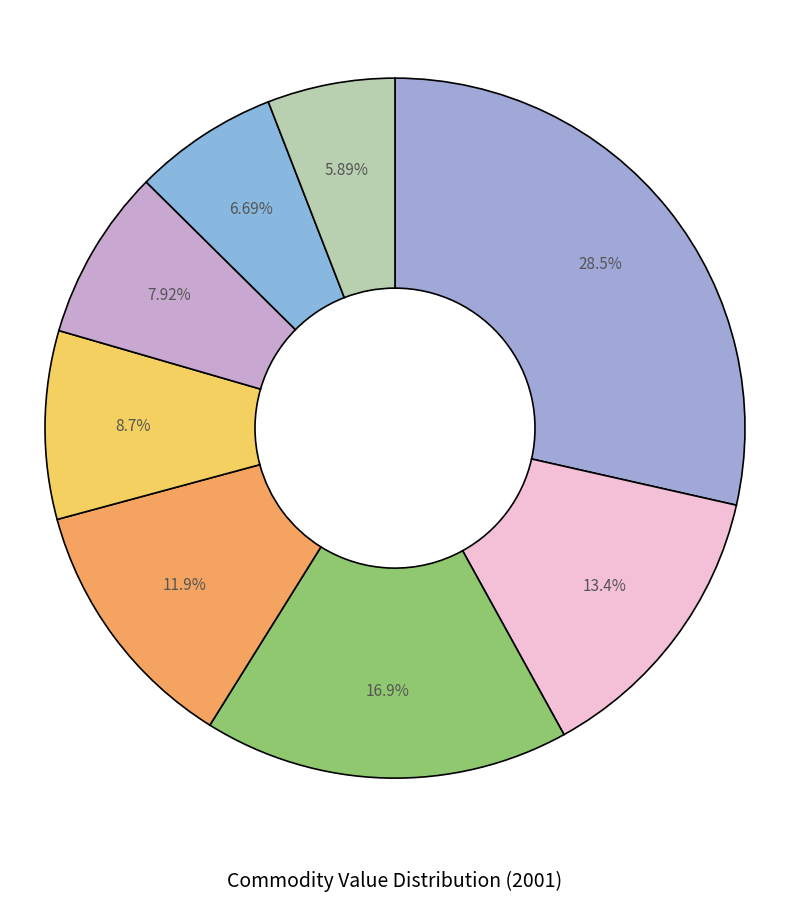

How many segments does this pie chart have?

8